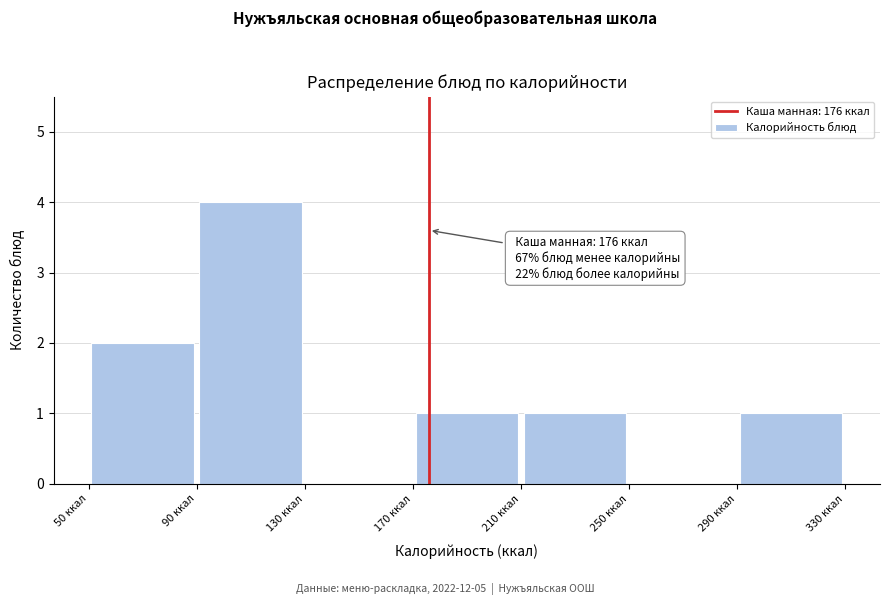

Which range on the x-axis has the tallest bar?

90 to 130